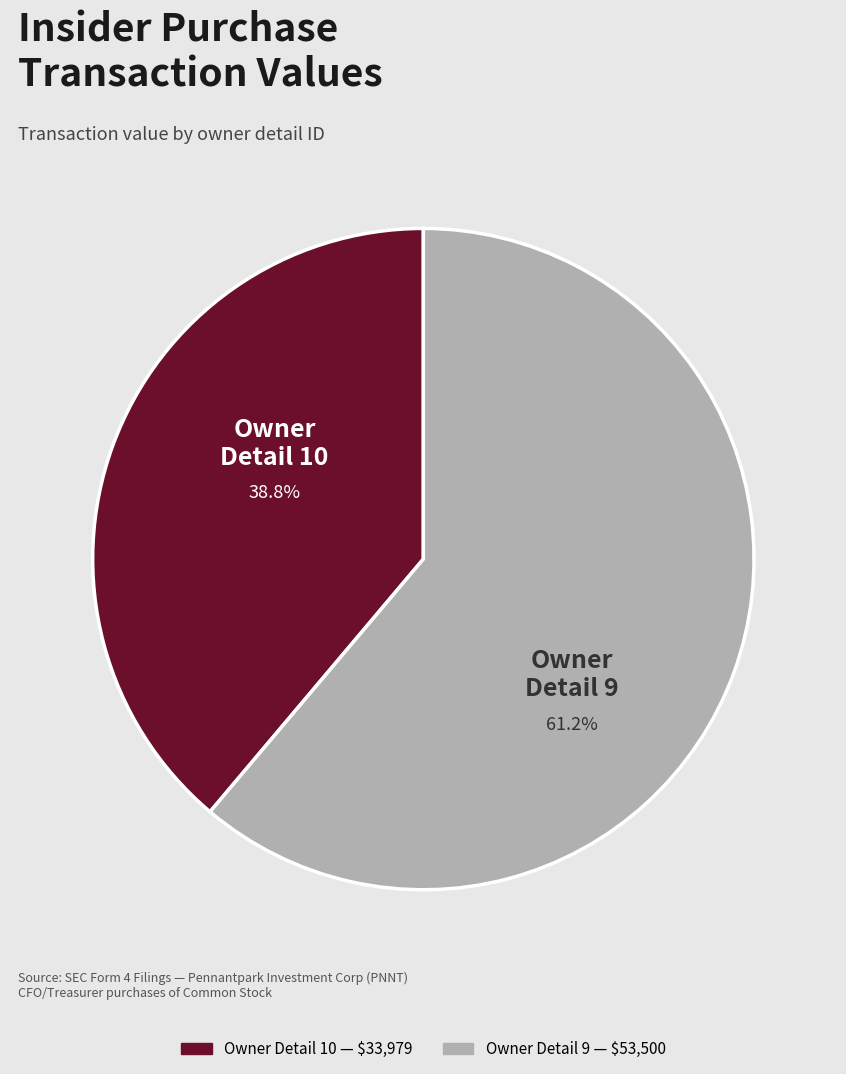

Is there any slice that represents more than half of the pie?

Yes